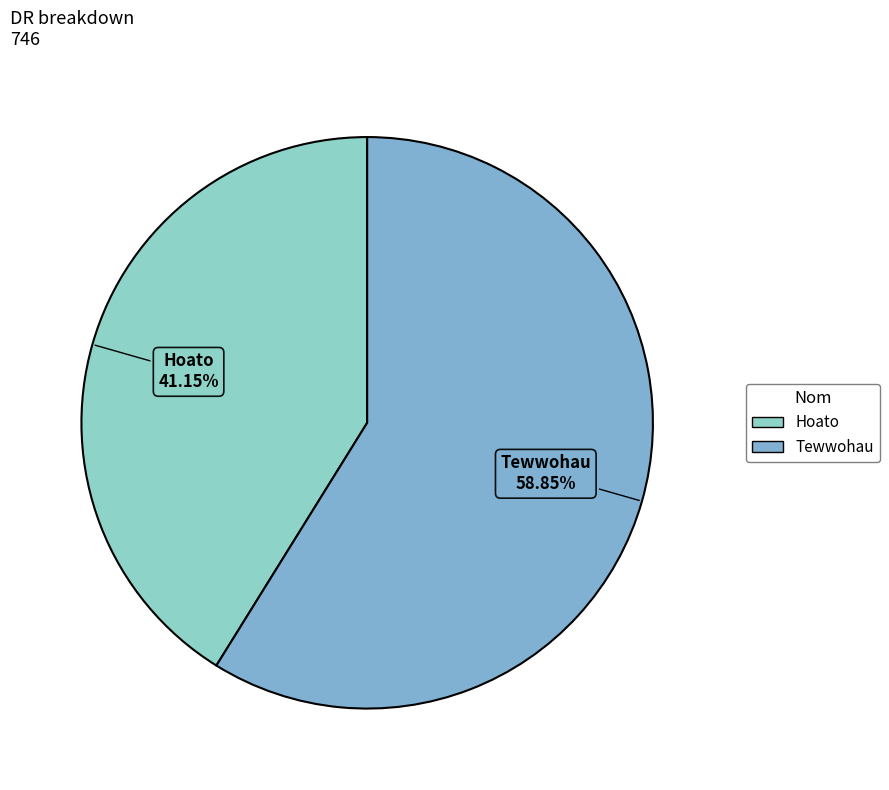

Is Hoato the majority of the pie?

No